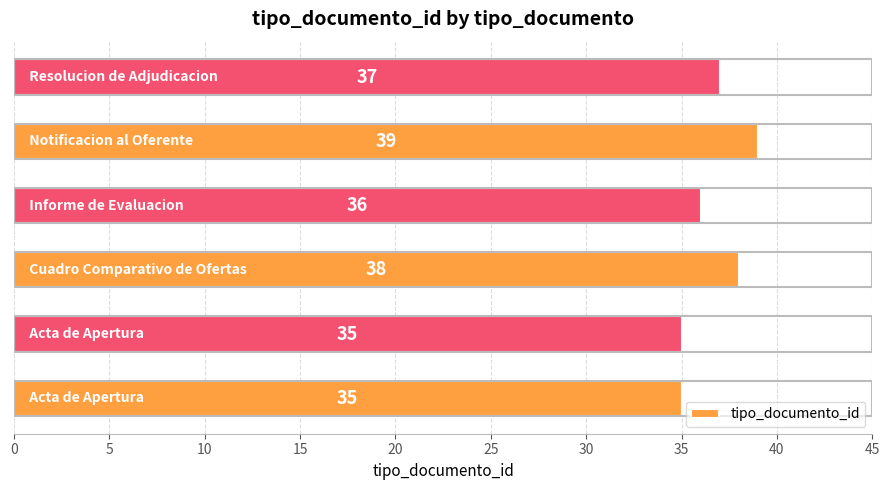

What is the minimum value shown in the chart?

35